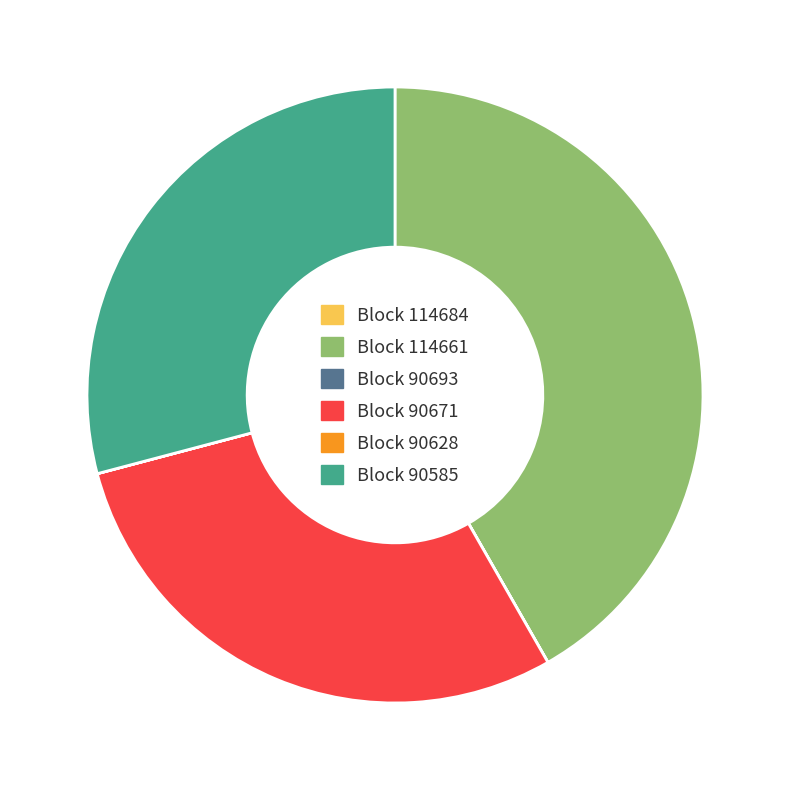

Does any single category account for the majority?

No